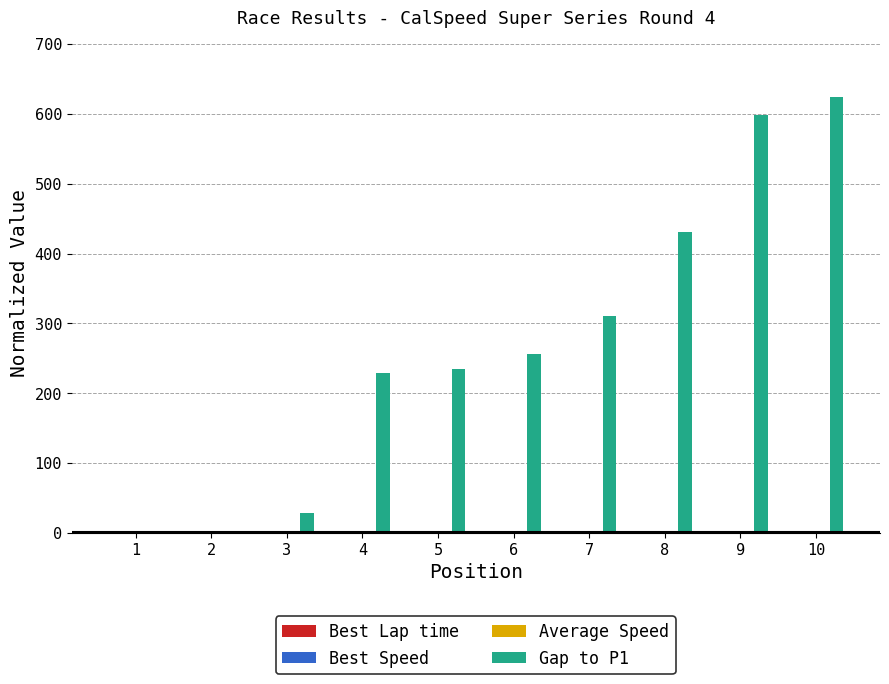

What is the spread (max minus min) of values at 7?

309.3